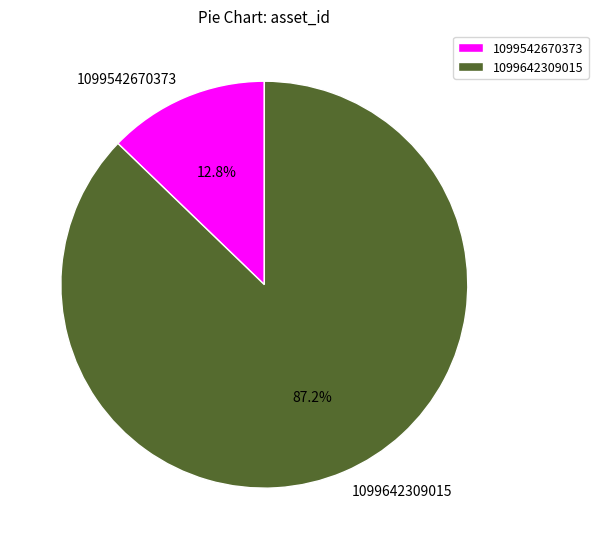

Which slice is the smallest?

1099542670373